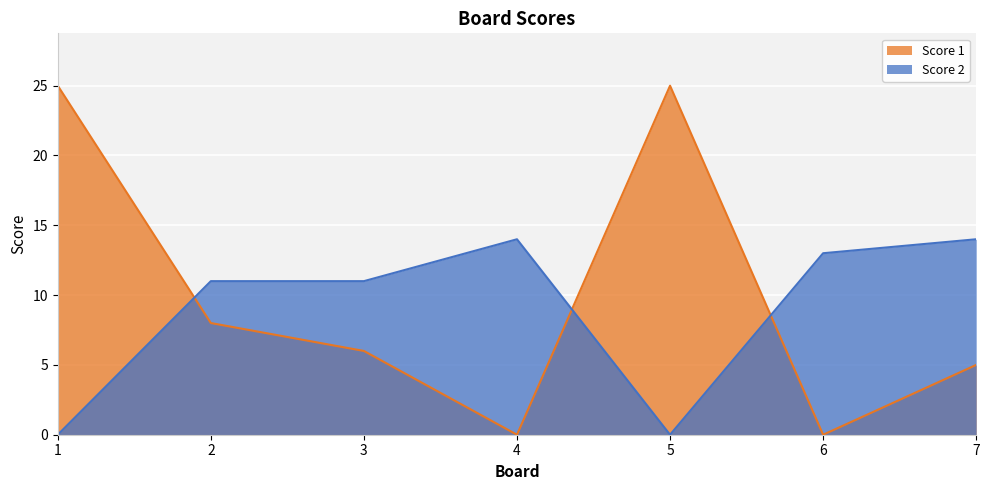

How many lines are shown in the chart?

2